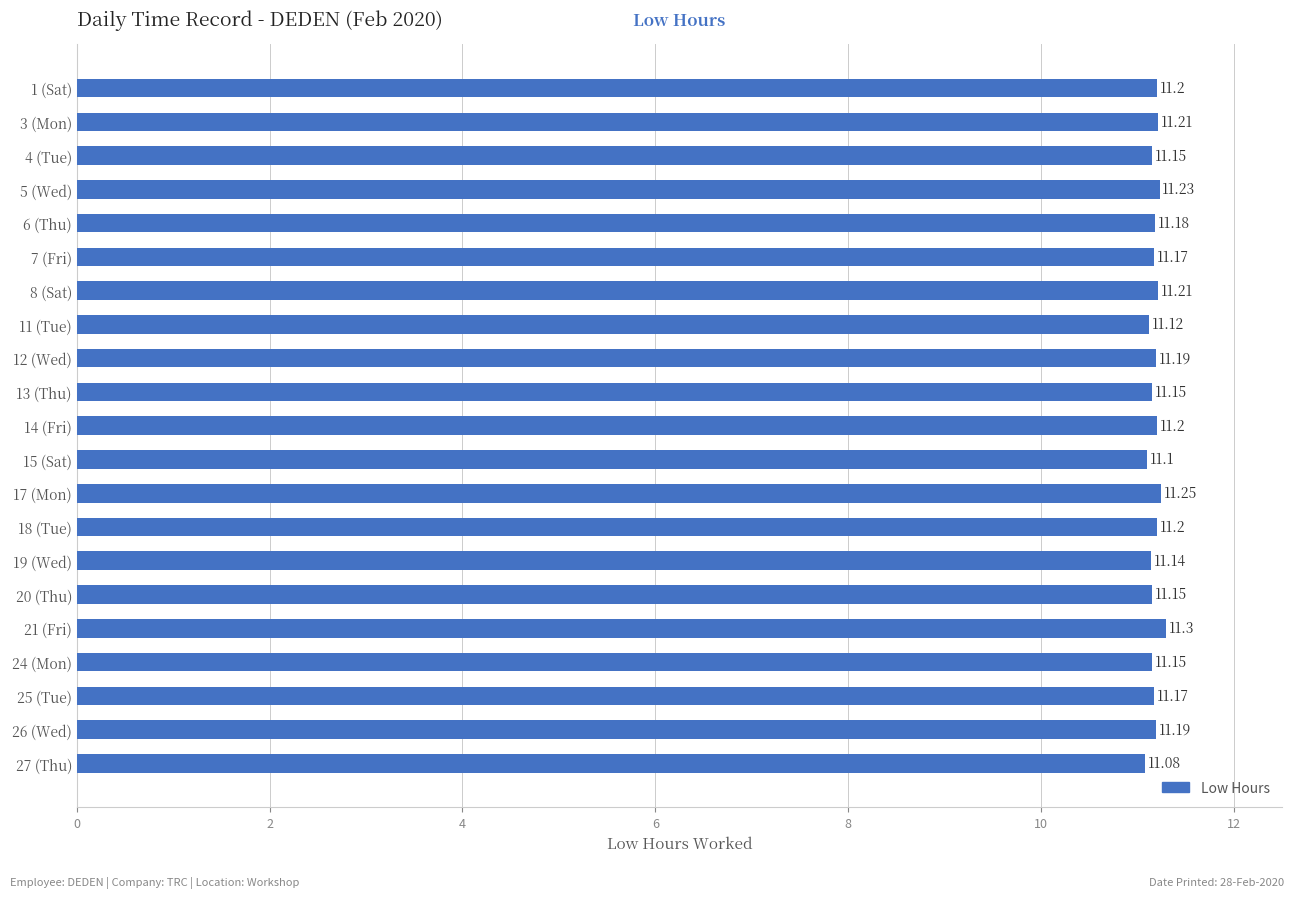

What is the sum of the values at 7 (Fri) and 4 (Tue)?

22.3